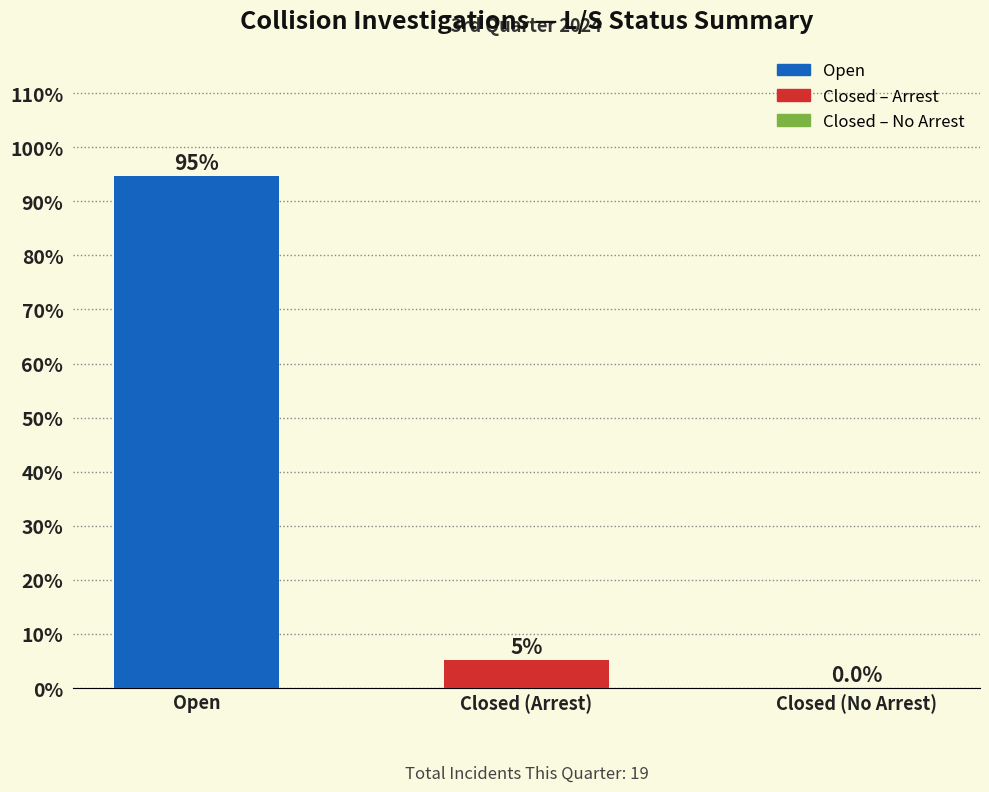

What is the maximum value shown in the chart?

94.7